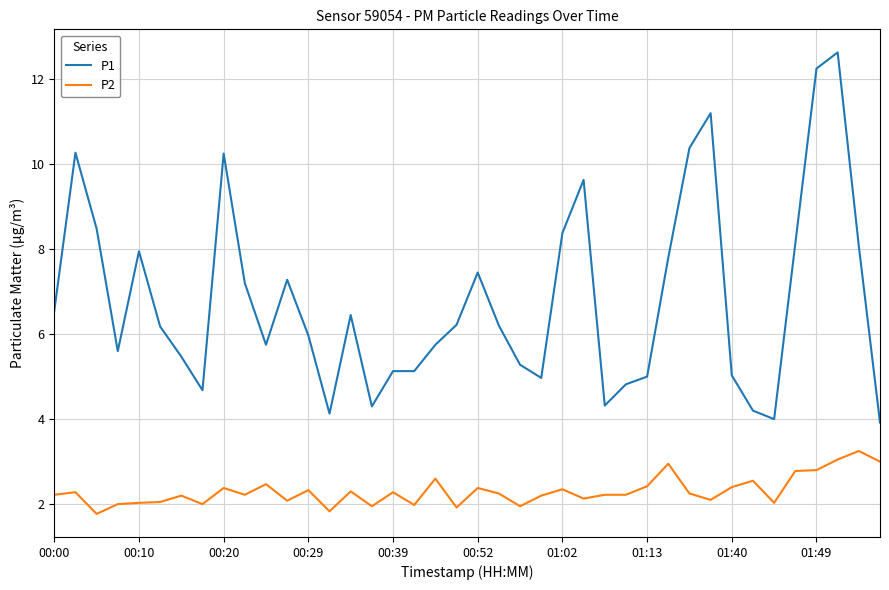

Rank the series by their maximum value, from highest to lowest.

P1, P2